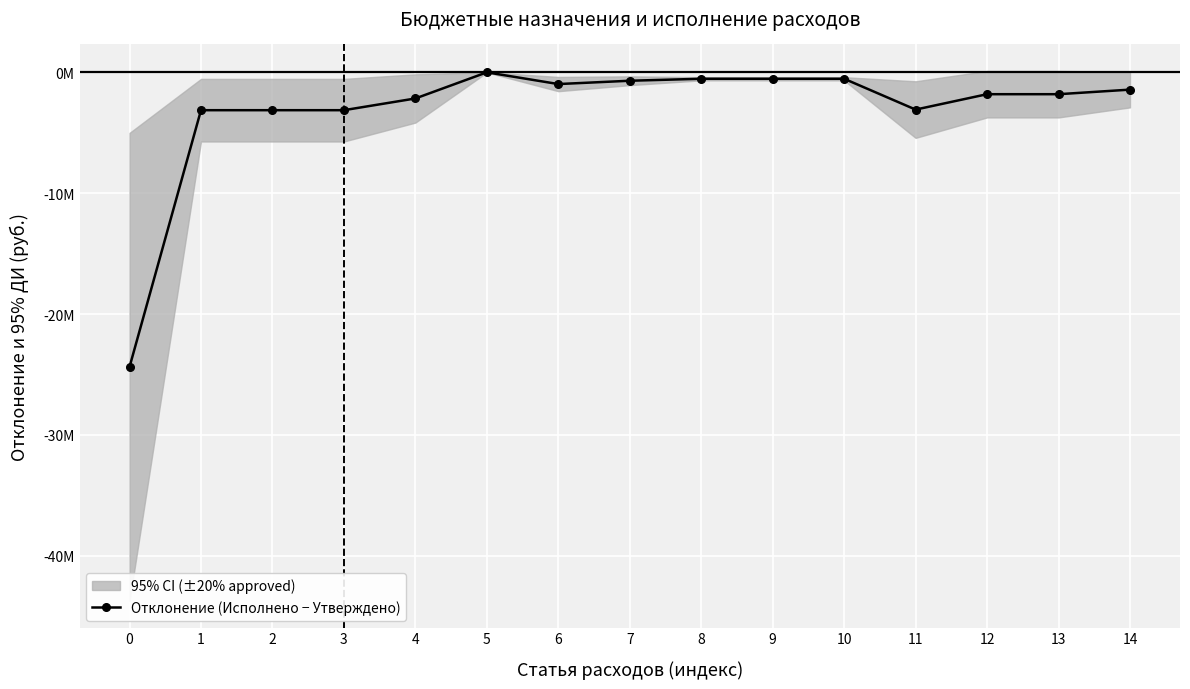

Reading left to right, list all the values displayed in this chart.

0=-24382695.8	1=-3133421.8	2=-3133421.8	3=-3133421.8	4=-2162751.3	5=0.0	6=-970670.5	7=-696222.4	8=-532610.8	9=-532610.8	10=-532610.8	11=-3083392.3	12=-1809533.3	13=-1809533.3	14=-1431324.1